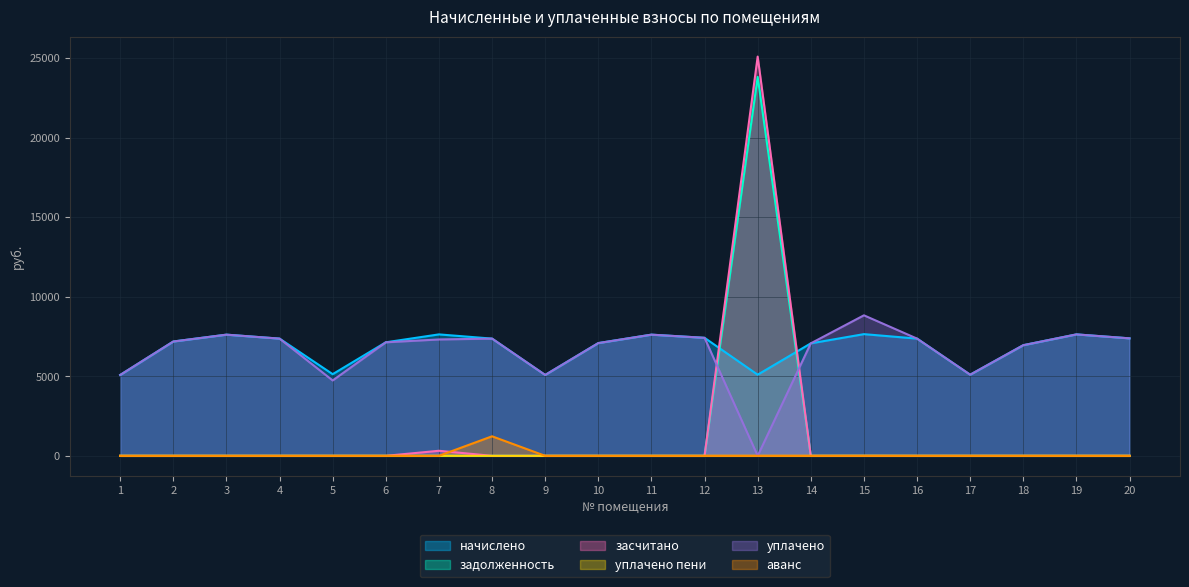

Reading left to right, extract all data points from this chart.

начислено: 5083.9	7187.0	7617.6	7369.2	5133.6	7137.4	7634.2	7369.2	5083.9	7087.7	7617.6	7418.9	5100.5	7071.1	7650.7	7369.2	5100.5	6955.2	7634.2	7385.8
задолженность: 0.0	0.0	0.0	0.0	0.0	0.0	0.0	0.0	0.0	0.0	0.0	0.0	23822.2	0.0	0.0	0.0	0.0	0.0	0.0	0.0
засчитано: 0.0	0.0	0.0	0.0	0.0	0.0	318.1	0.0	0.0	0.0	0.0	0.0	25097.4	0.0	0.0	0.0	0.0	0.0	0.0	0.0
уплачено пени: 0.0	0.0	0.0	0.0	0.0	0.0	0.0	0.0	0.0	0.0	0.0	0.0	0.0	0.0	3.2	0.0	0.0	0.0	0.0	0.0
уплачено: 5083.9	7187.0	7617.6	7369.2	4738.0	7137.4	7316.1	7369.2	5083.9	7087.7	7617.6	7418.9	0.0	7071.1	8833.4	7369.2	5100.5	6955.2	7634.2	7385.8
аванс: 0.0	0.0	0.0	0.0	0.0	0.0	0.0	1228.2	0.0	0.0	0.0	0.0	0.0	0.0	0.0	0.0	0.0	0.0	0.0	0.0